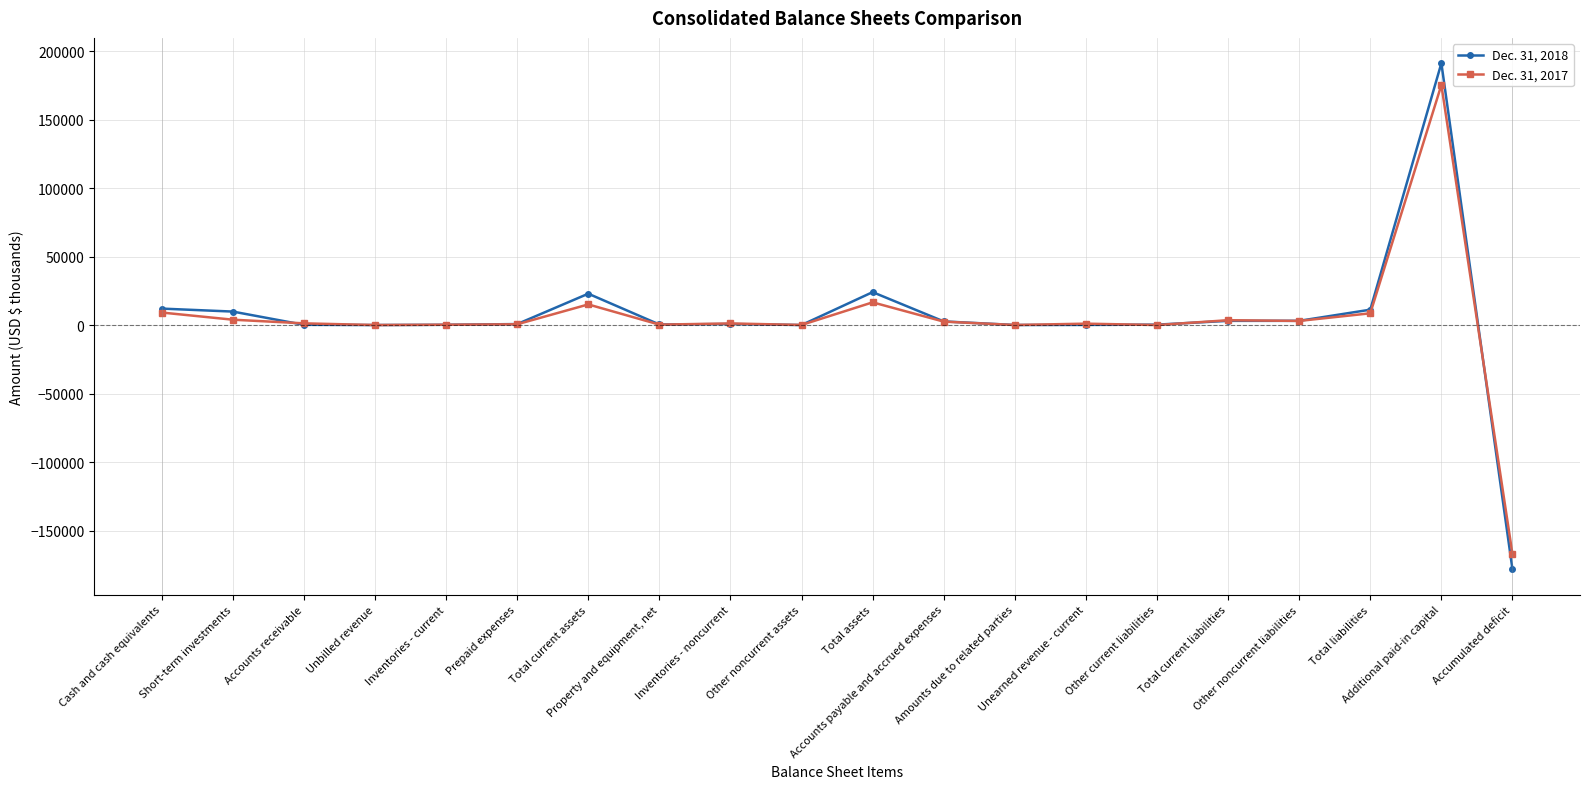

Count the number of categories in the chart.

20